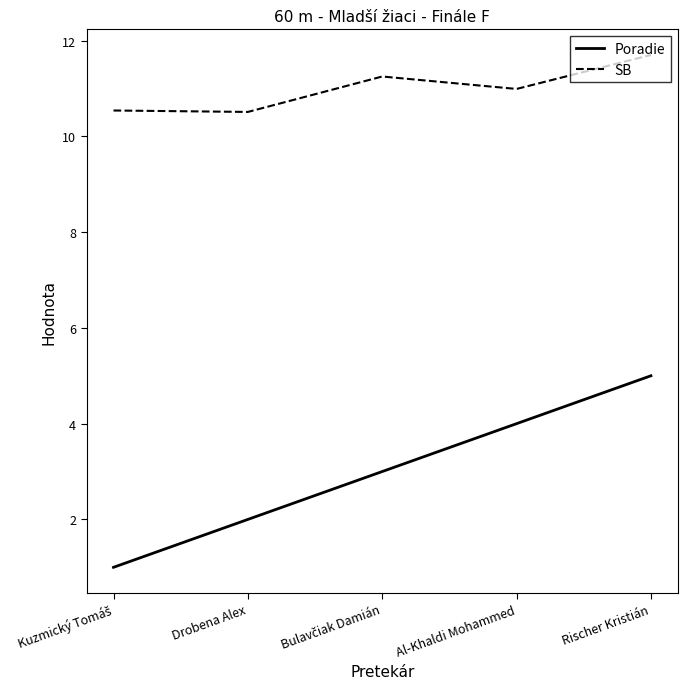

What is the difference between the maximum and minimum values in the SB series?

1.2